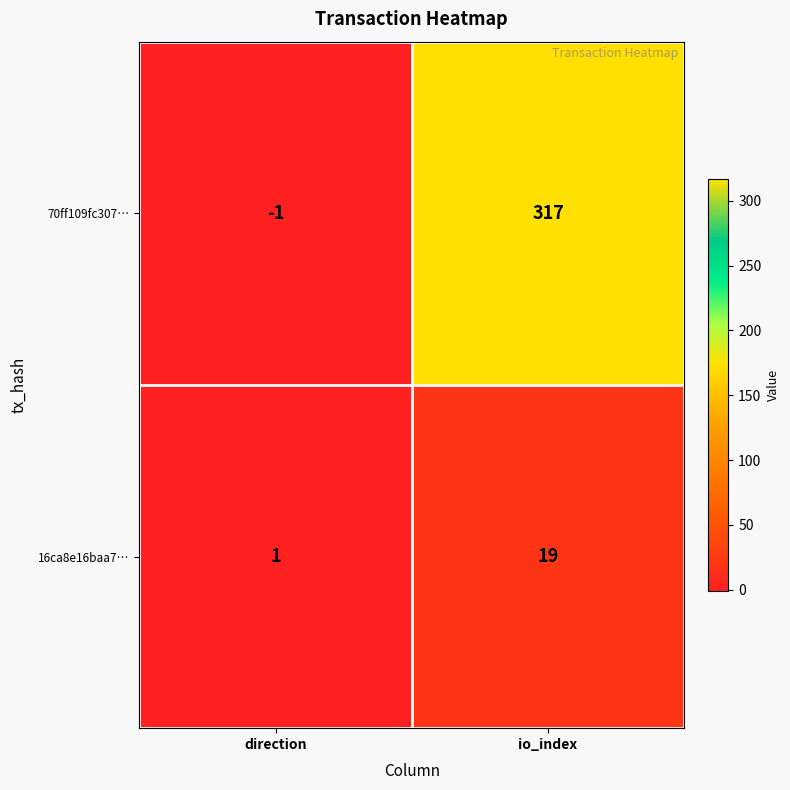

Is the value of 70ff109fc307… at direction greater than the value of 16ca8e16baa7… at direction?

No